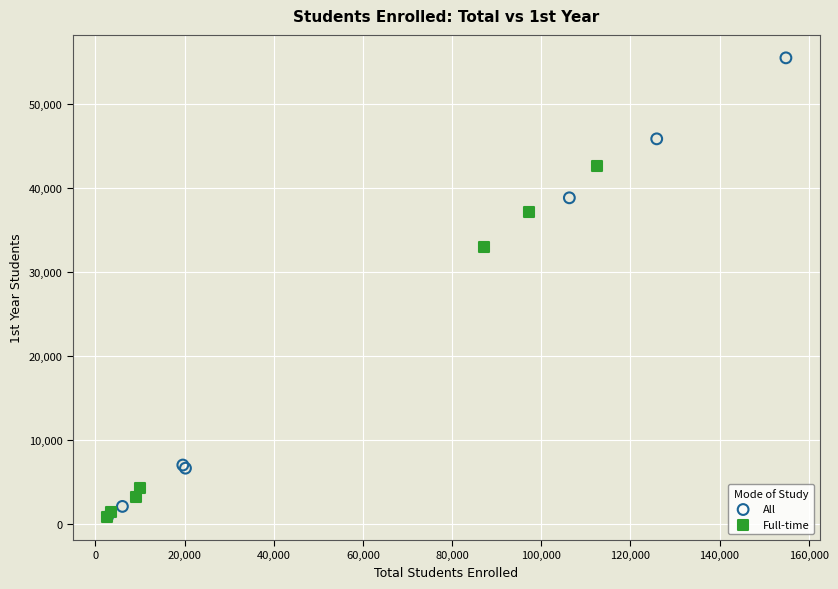

Which series contains the highest Y value?

All